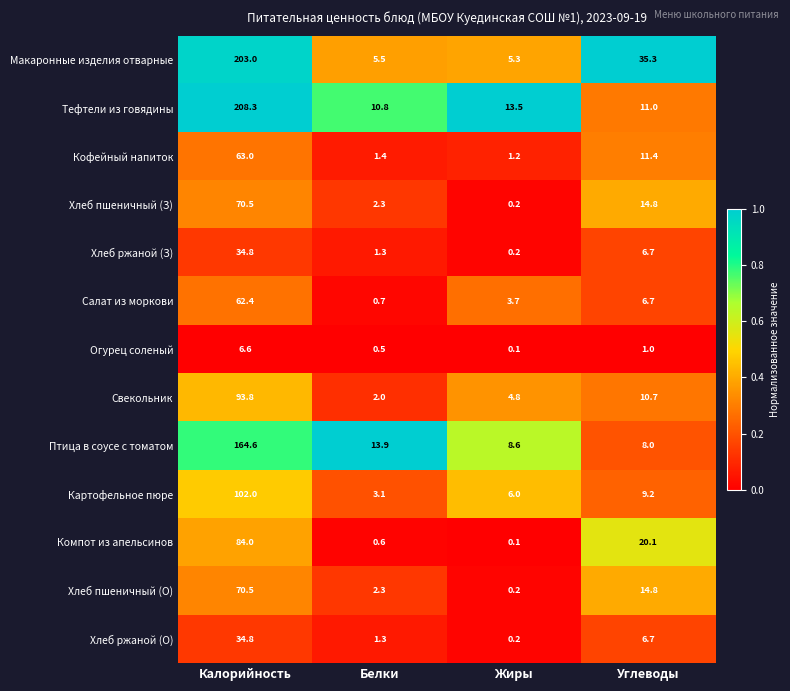

True or false: Хлеб пшеничный (З) has a value of 0.2 at Жиры.

True